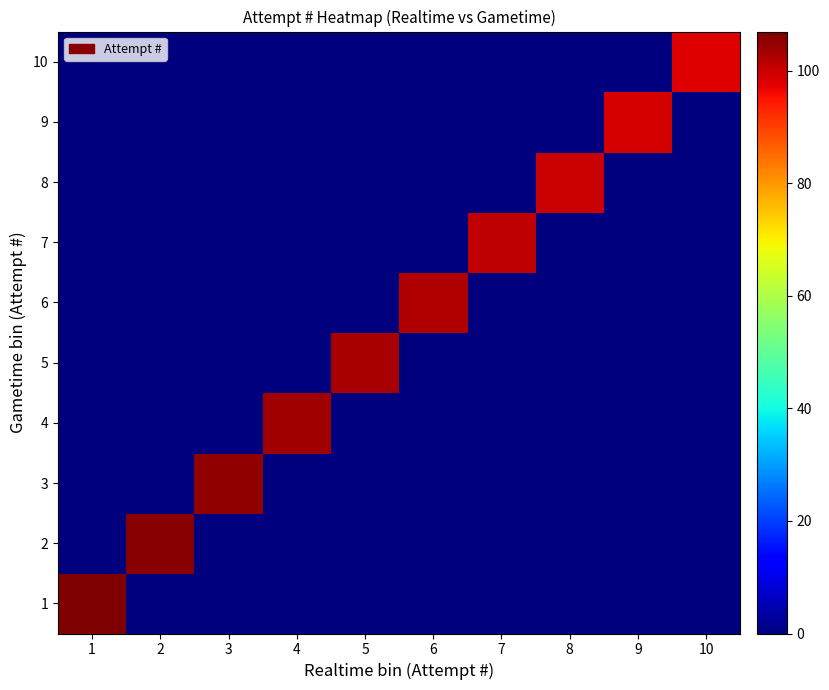

Reading left to right, list all the values displayed in this chart.

1: 1=107	2=0	3=0	4=0	5=0	6=0	7=0	8=0	9=0	10=0
2: 1=0	2=106	3=0	4=0	5=0	6=0	7=0	8=0	9=0	10=0
3: 1=0	2=0	3=105	4=0	5=0	6=0	7=0	8=0	9=0	10=0
4: 1=0	2=0	3=0	4=104	5=0	6=0	7=0	8=0	9=0	10=0
5: 1=0	2=0	3=0	4=0	5=103	6=0	7=0	8=0	9=0	10=0
6: 1=0	2=0	3=0	4=0	5=0	6=102	7=0	8=0	9=0	10=0
7: 1=0	2=0	3=0	4=0	5=0	6=0	7=101	8=0	9=0	10=0
8: 1=0	2=0	3=0	4=0	5=0	6=0	7=0	8=100	9=0	10=0
9: 1=0	2=0	3=0	4=0	5=0	6=0	7=0	8=0	9=99	10=0
10: 1=0	2=0	3=0	4=0	5=0	6=0	7=0	8=0	9=0	10=98